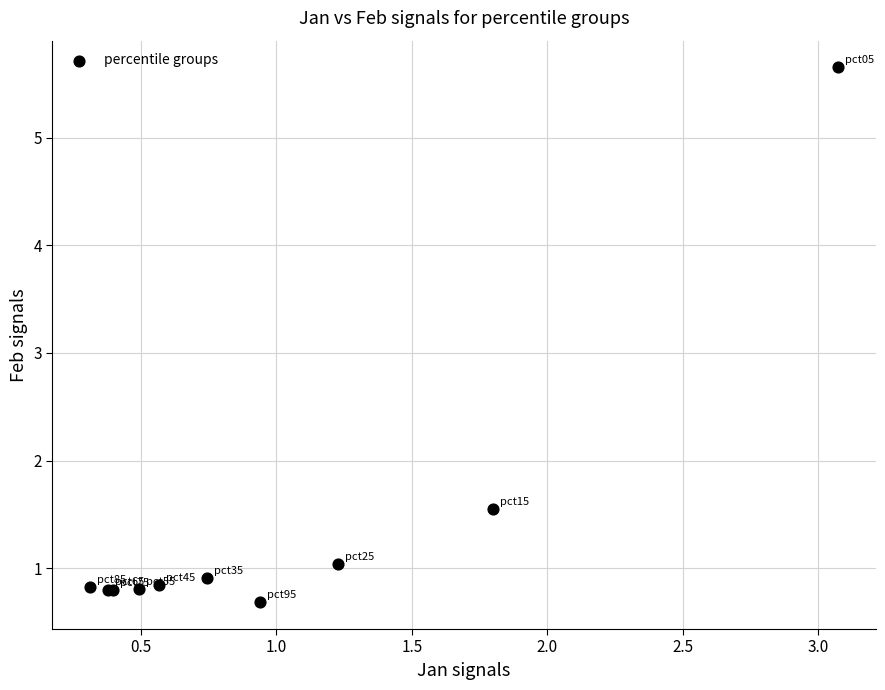

What Y value in the scatter plot is closest to 3?

1.5